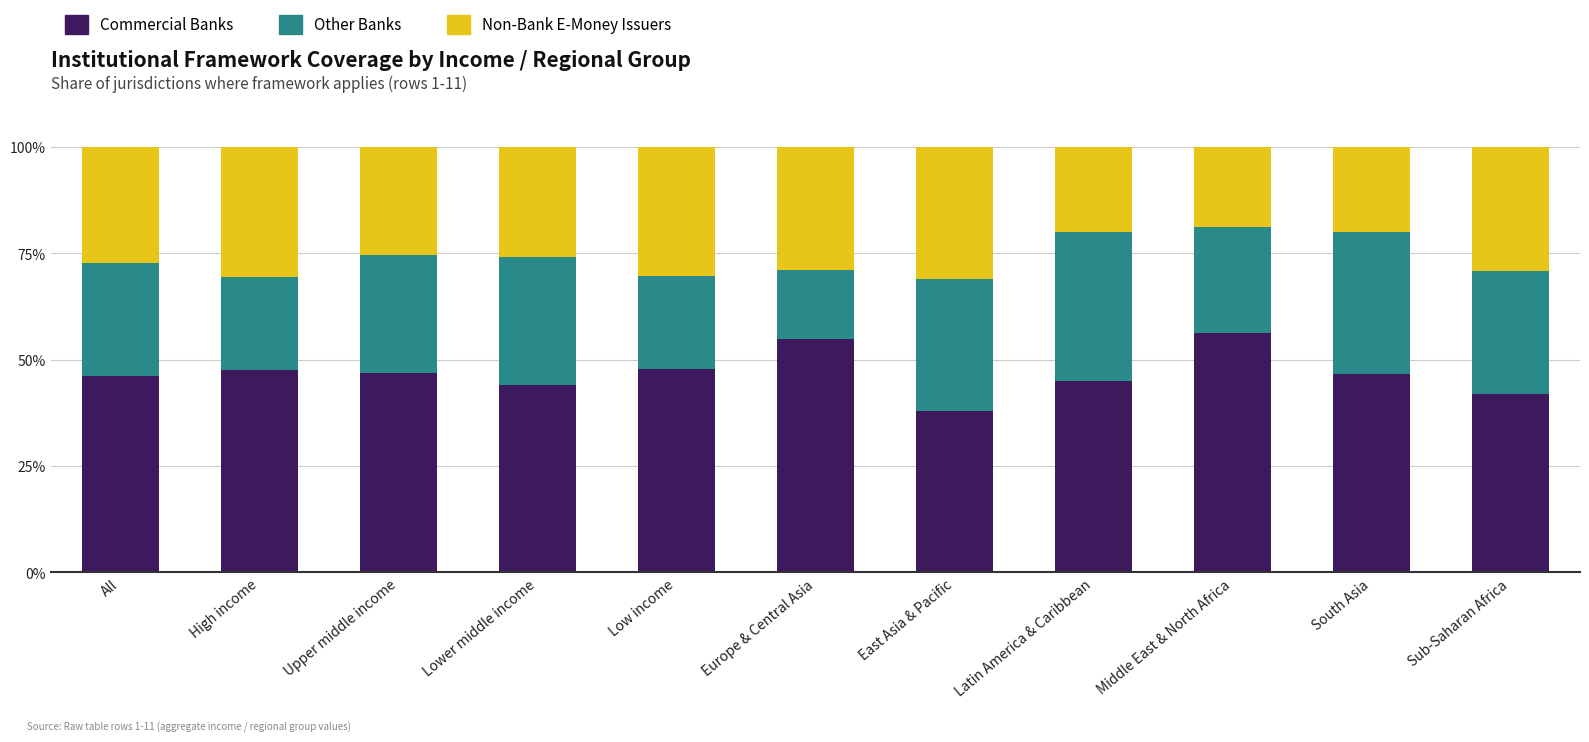

True or false: Commercial Banks has a value of 18.8 at East Asia & Pacific.

False